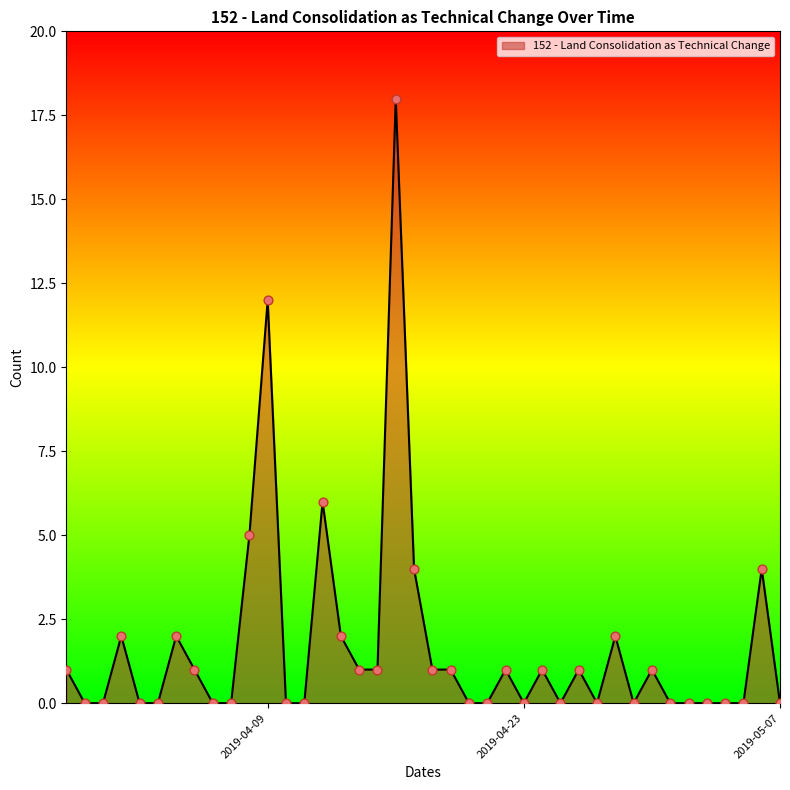

What is the greatest value displayed?

18